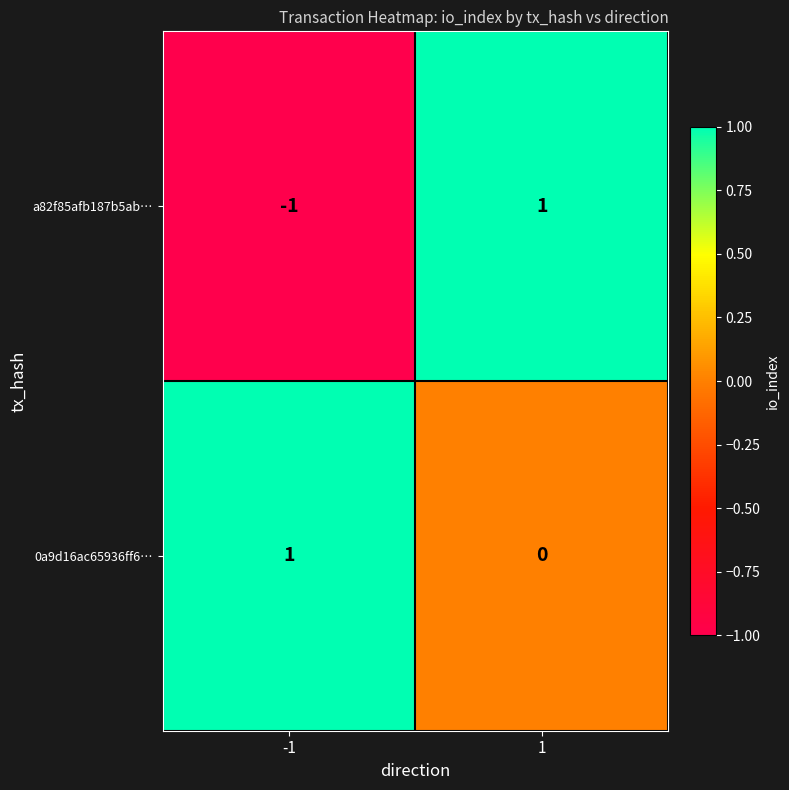

How many distinct data groups are displayed?

2